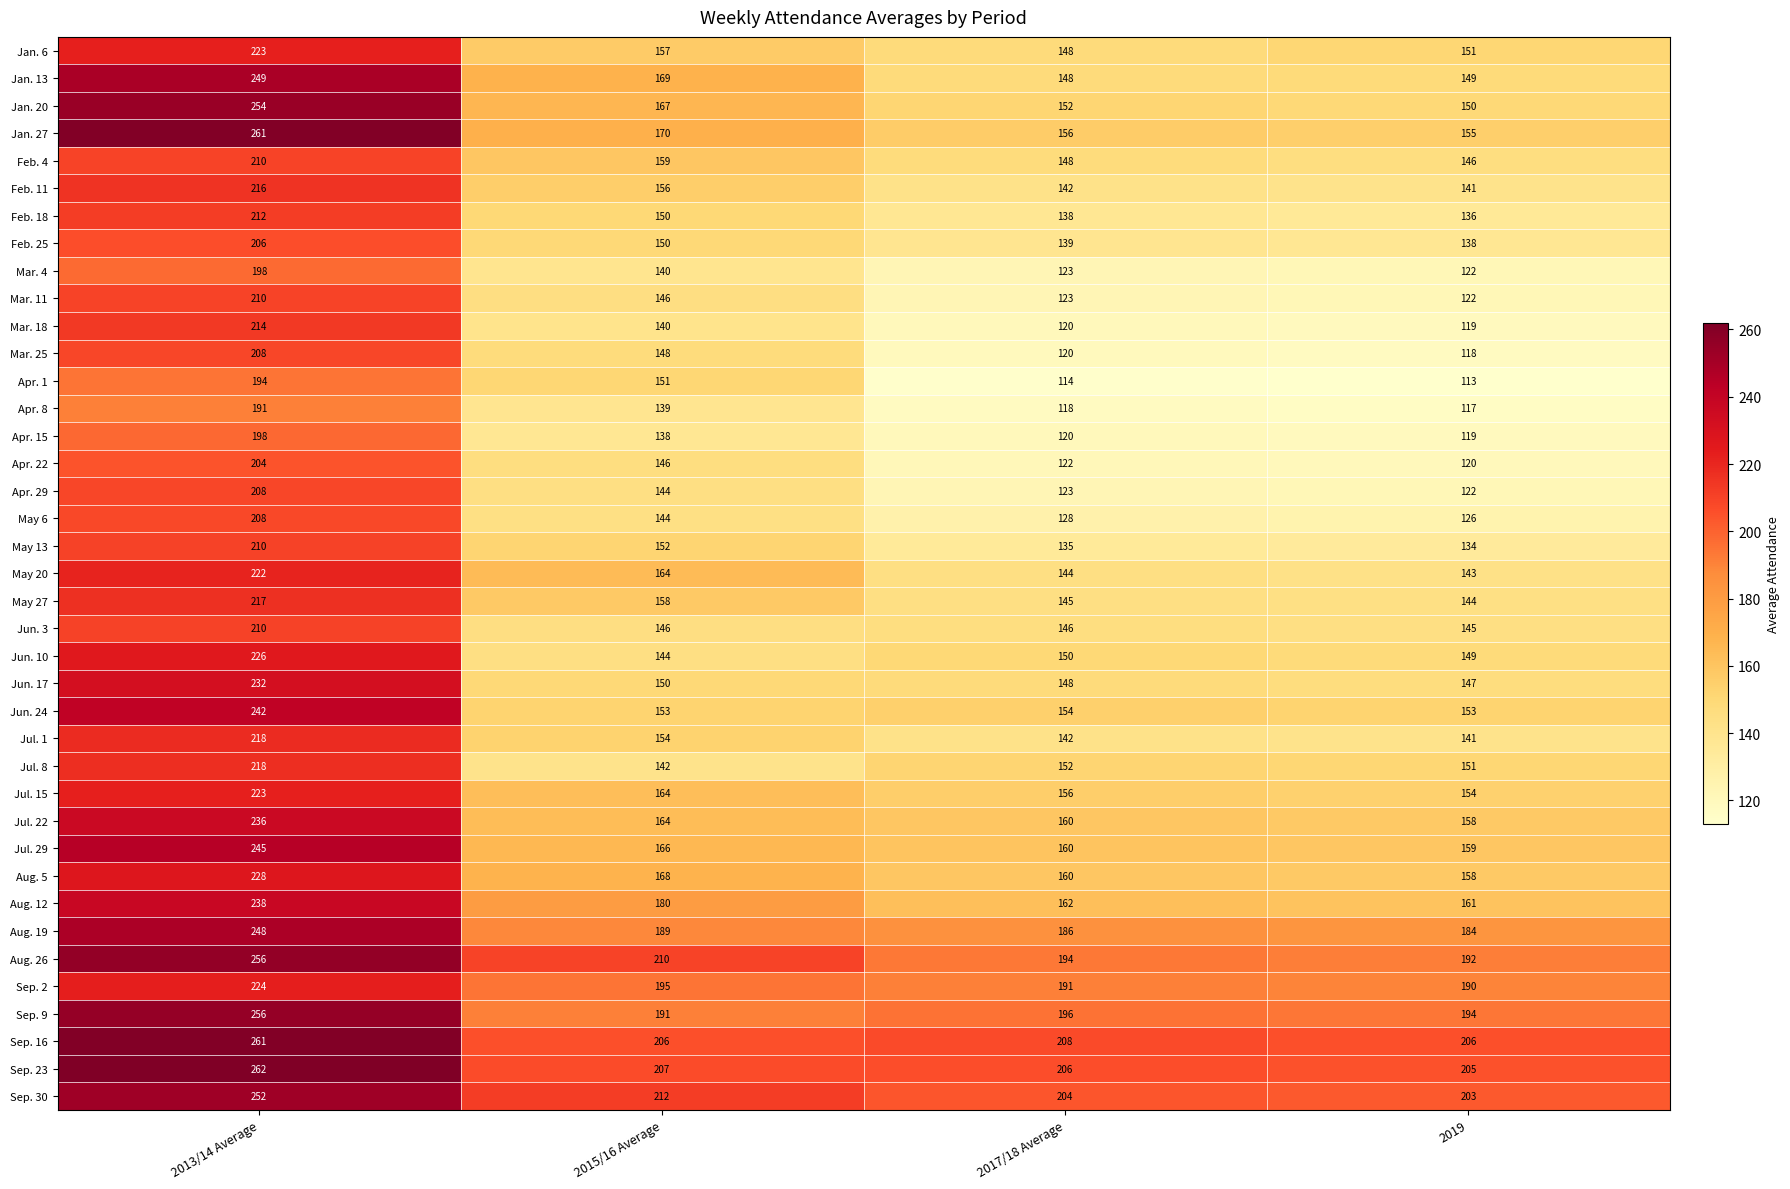

At which category does the chart reach its peak across all series?

2013/14 Average